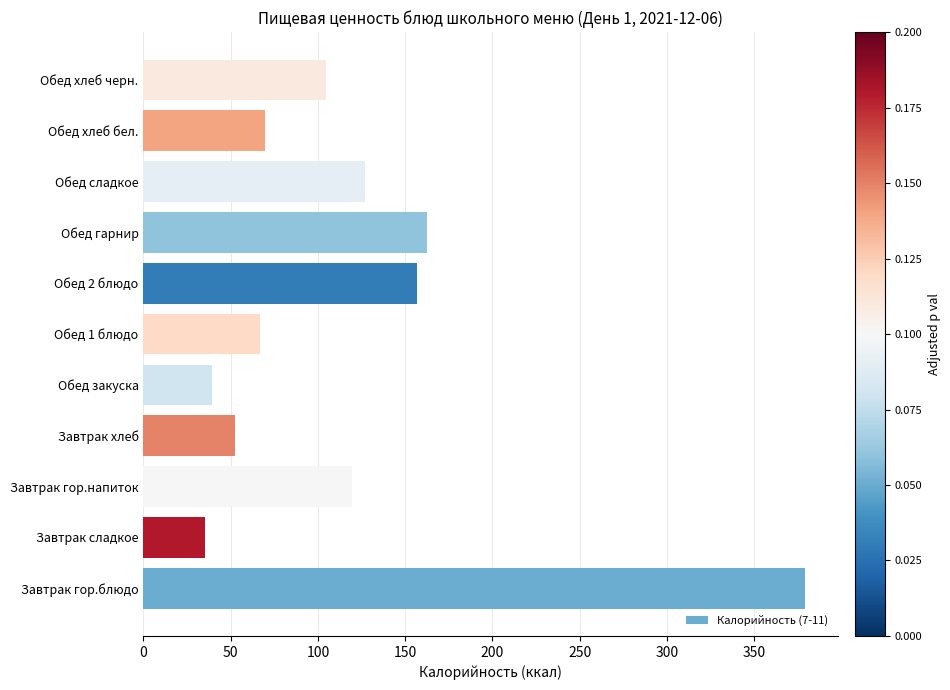

Between Завтрак гор.напиток and Завтрак гор.блюдо, which is larger?

Завтрак гор.блюдо